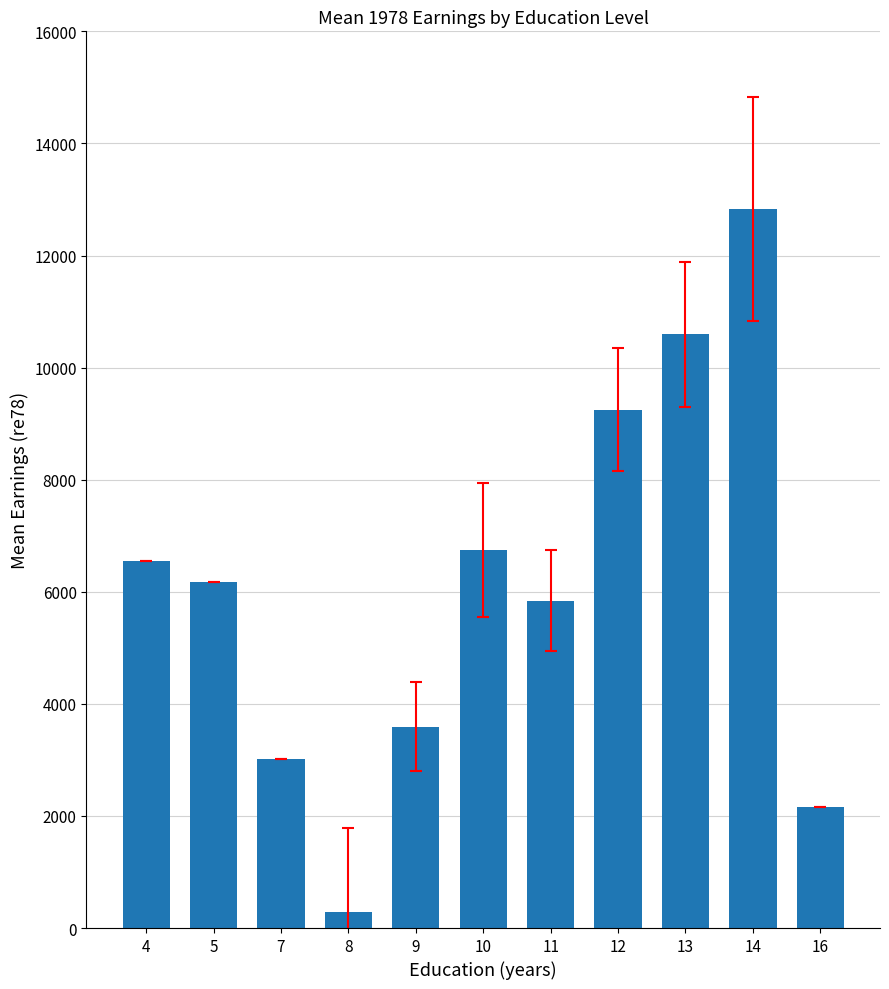

Which label corresponds to the largest value in the chart?

14